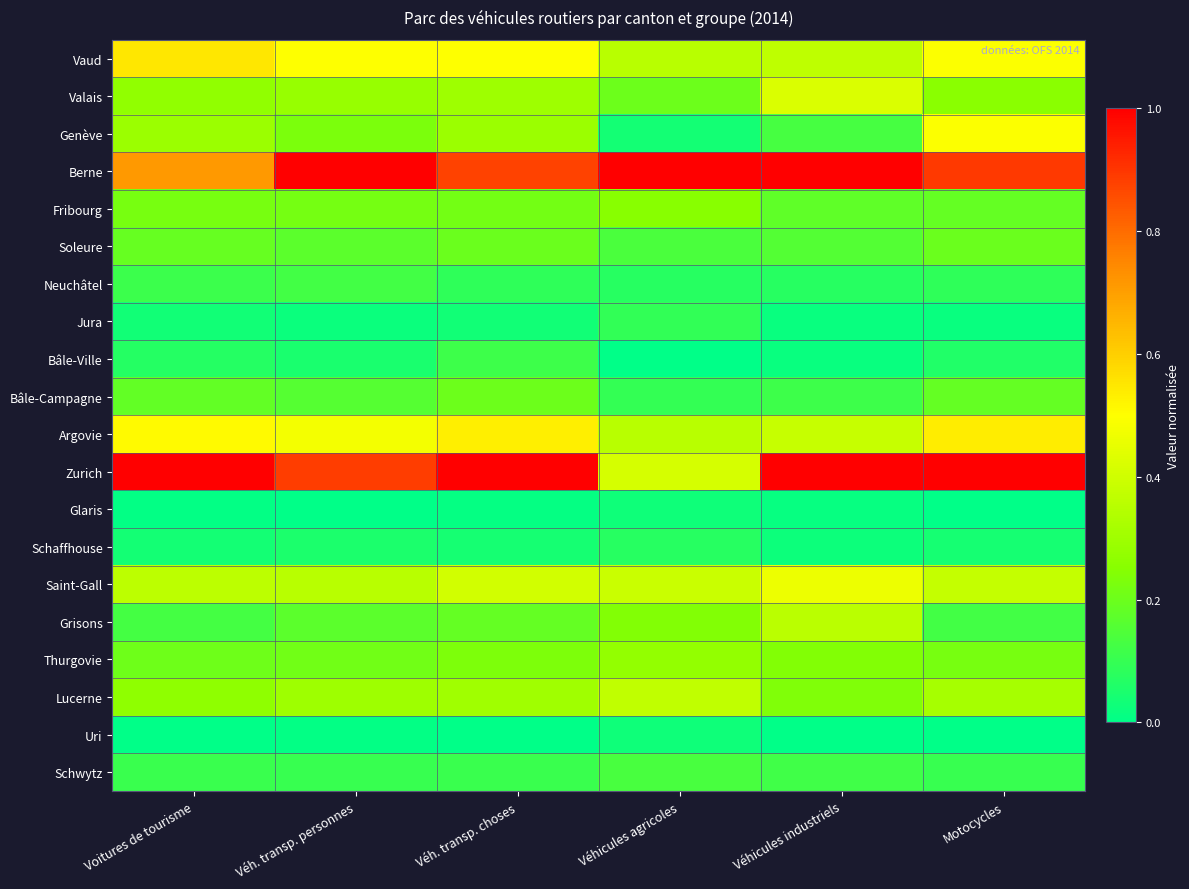

Rank the series by their maximum value, from highest to lowest.

Berne, Zurich, Vaud, Argovie, Genève, Saint-Gall, Valais, Lucerne, Grisons, Thurgovie, Fribourg, Bâle-Campagne, Soleure, Schwytz, Neuchâtel, Bâle-Ville, Jura, Schaffhouse, Glaris, Uri